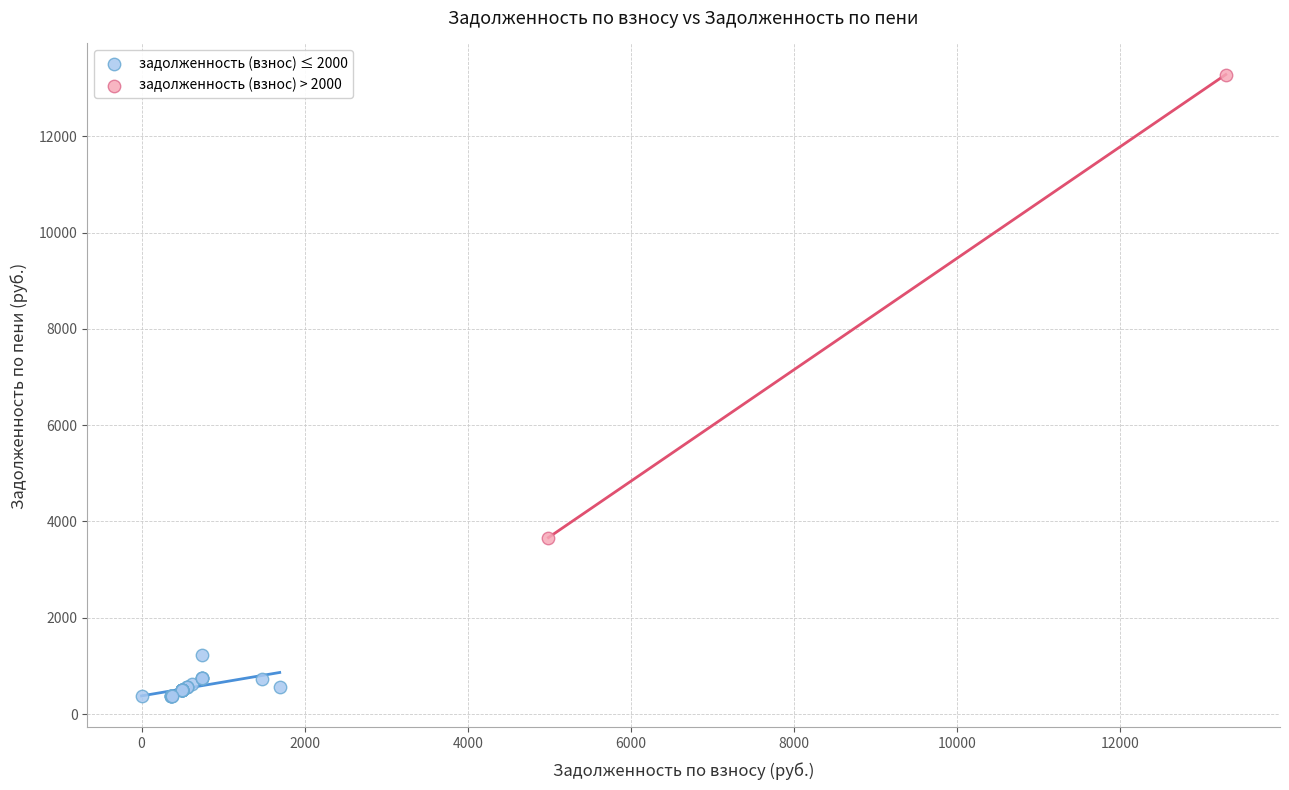

What are all the series names shown in the legend?

задолженность (взнос) ≤ 2000, задолженность (взнос) > 2000